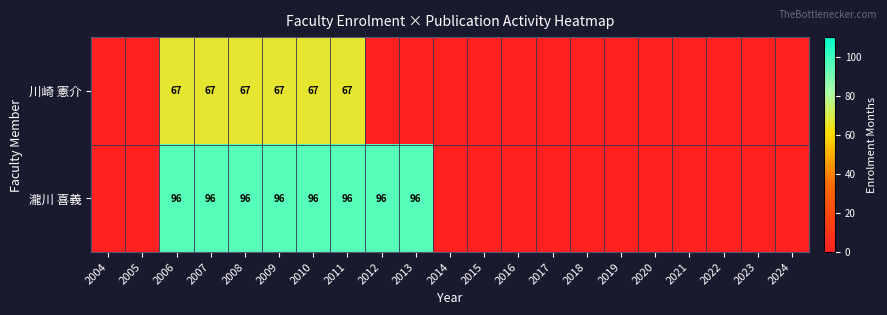

The value of 川崎 憲介 at 2007 is 101. True or false?

False